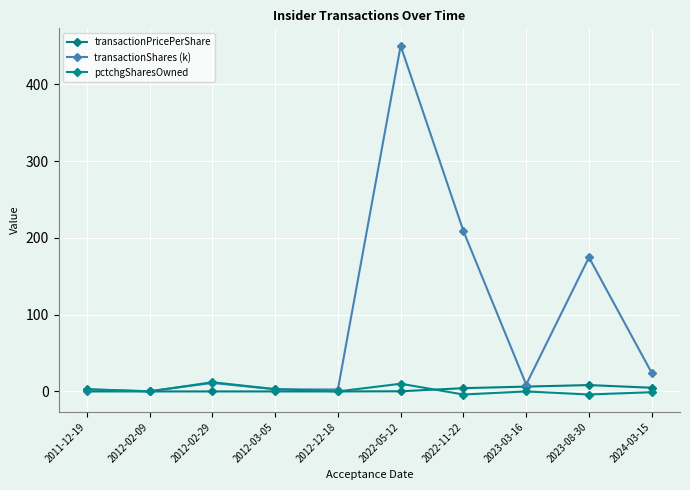

Count the number of categories in the chart.

10